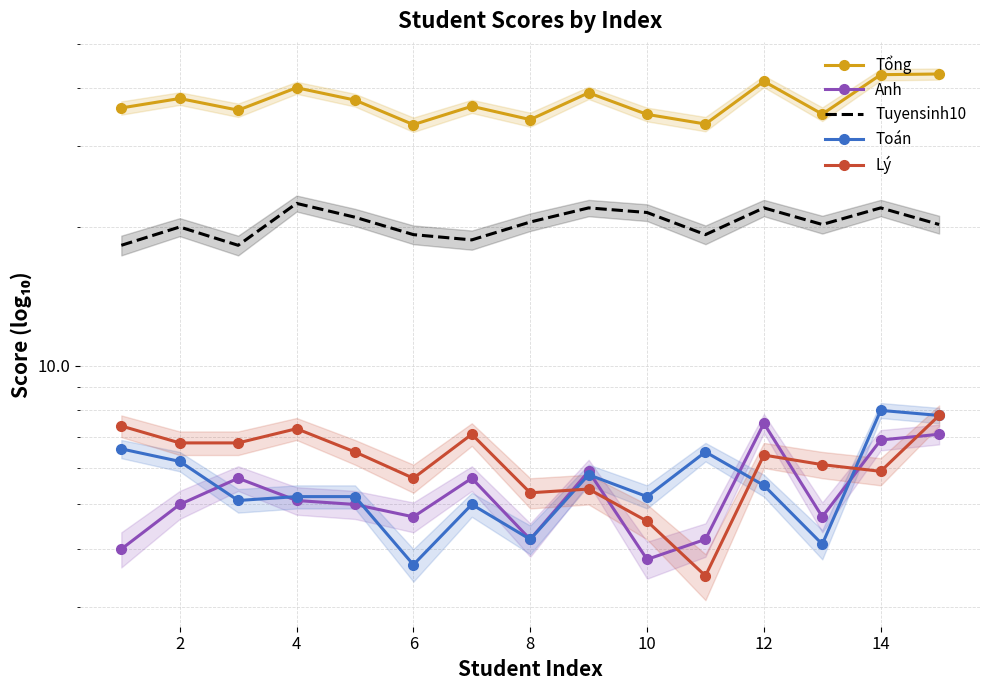

True or false: Tổng and Toán intersect in this chart.

False